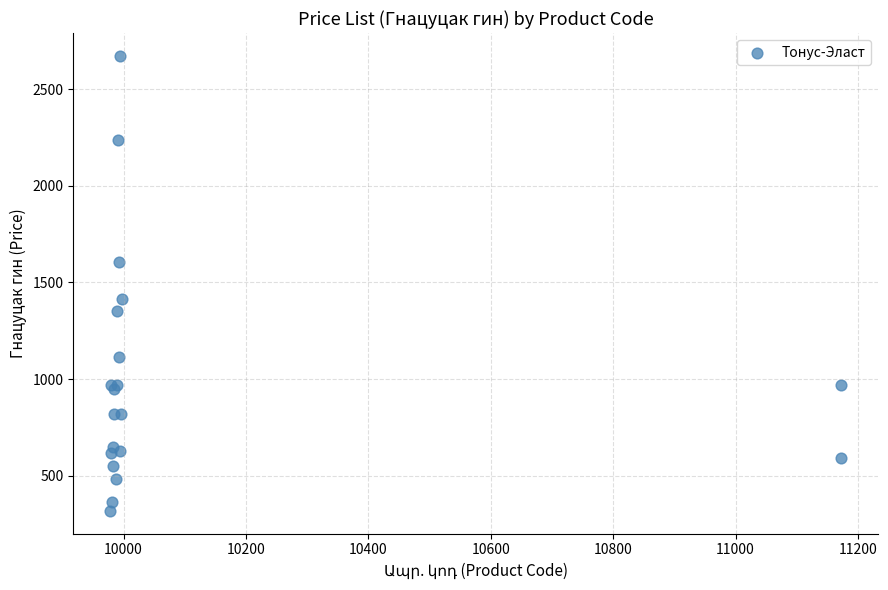

What Y value in the scatter plot is closest to 1495?

1413.5